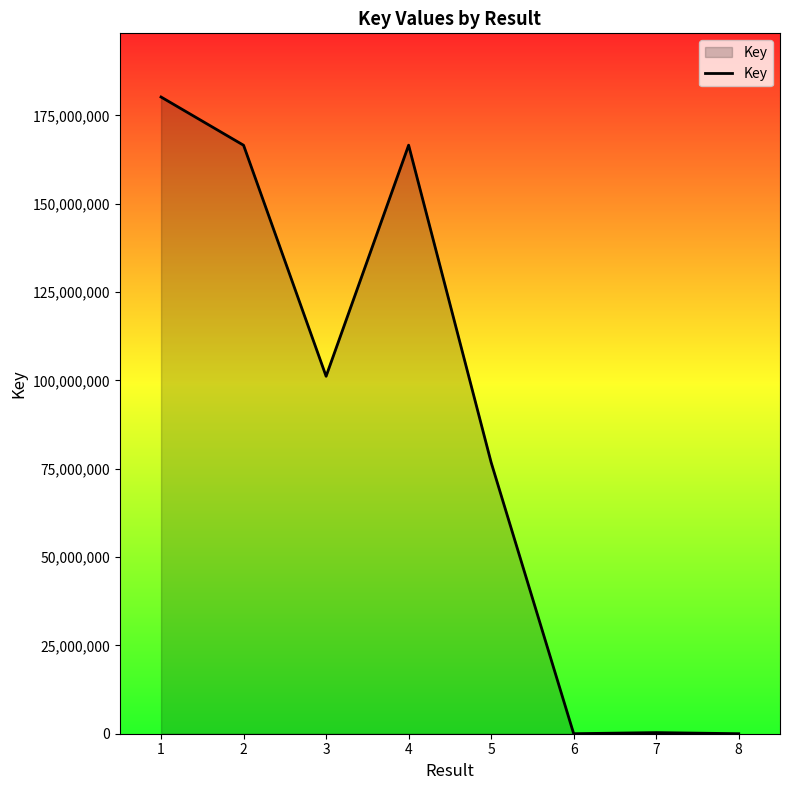

How many categories are shown in the chart?

8